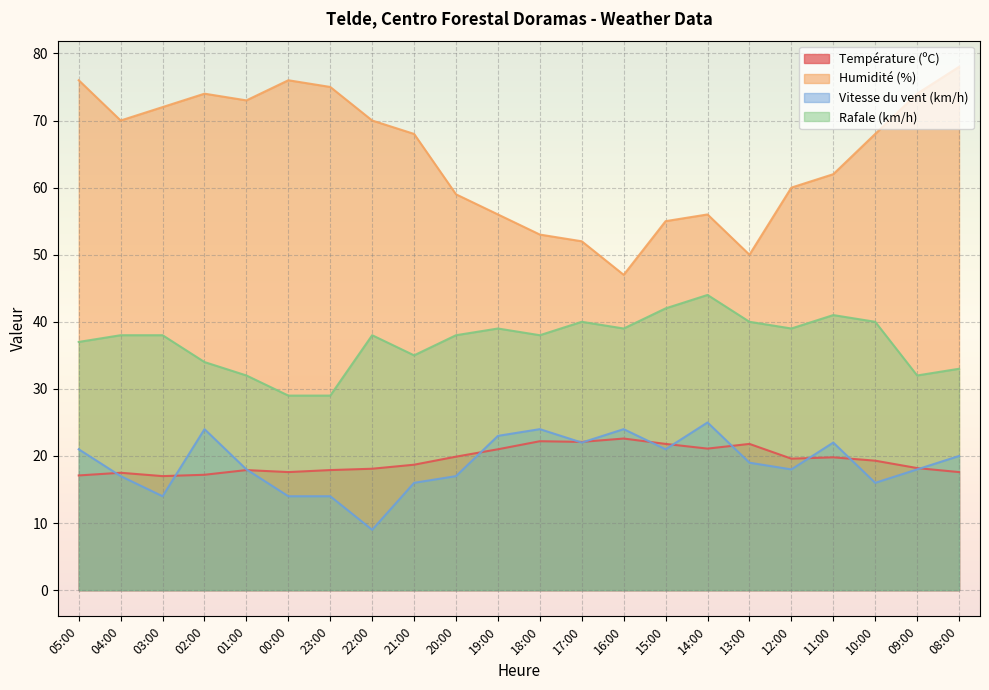

True or false: Humidité (%) and Vitesse du vent (km/h) intersect in this chart.

False